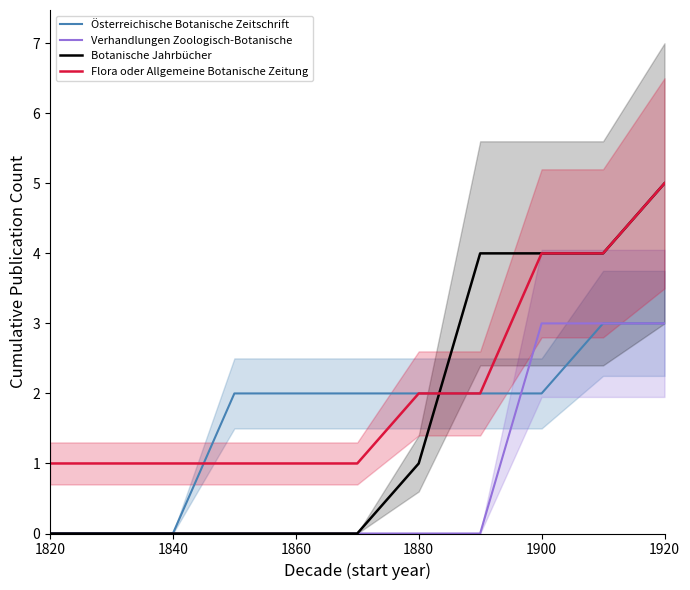

Is the value of Verhandlungen Zoologisch-Botanische at 1880 greater than the value of Österreichische Botanische Zeitschrift at 1860?

No